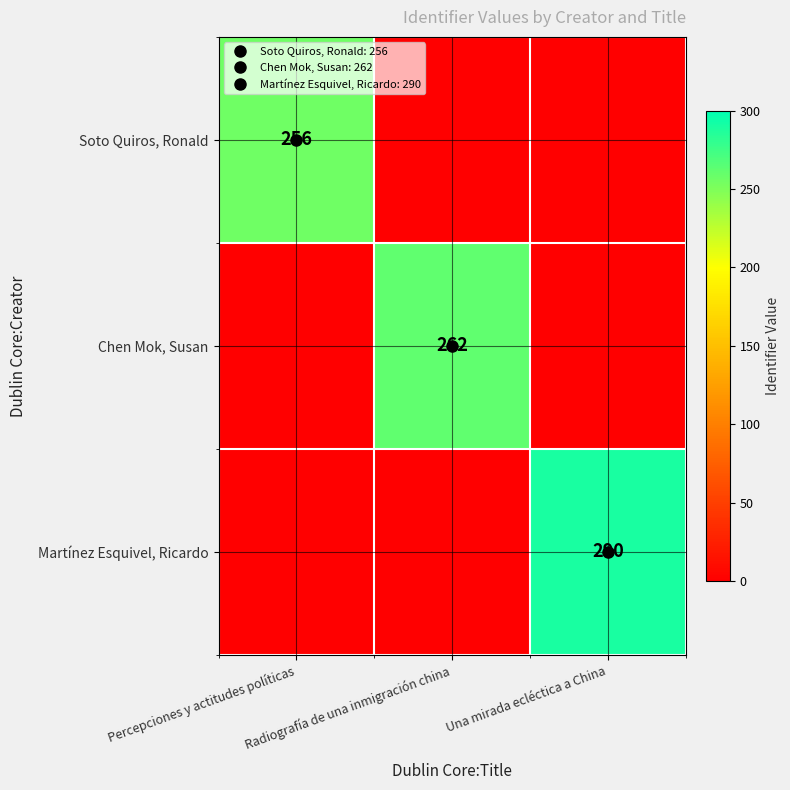

Which series changed the most between Percepciones y actitudes políticas and Una mirada ecléctica a China?

Martínez Esquivel, Ricardo